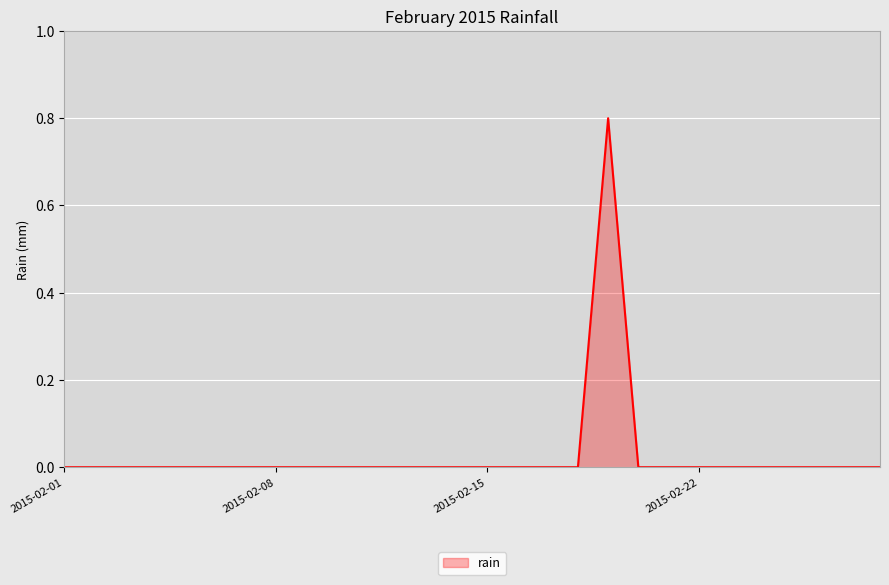

What is the greatest value displayed?

0.8